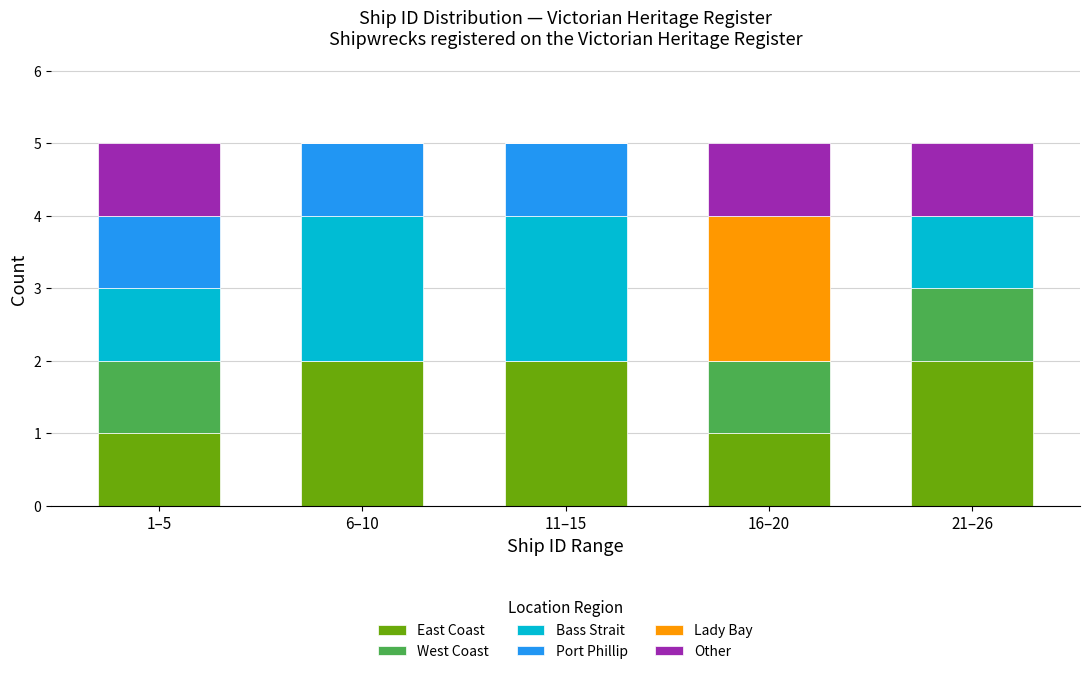

Reading left to right, transcribe the values for East Coast.

1–5=1	6–10=2	11–15=2	16–20=1	21–26=2